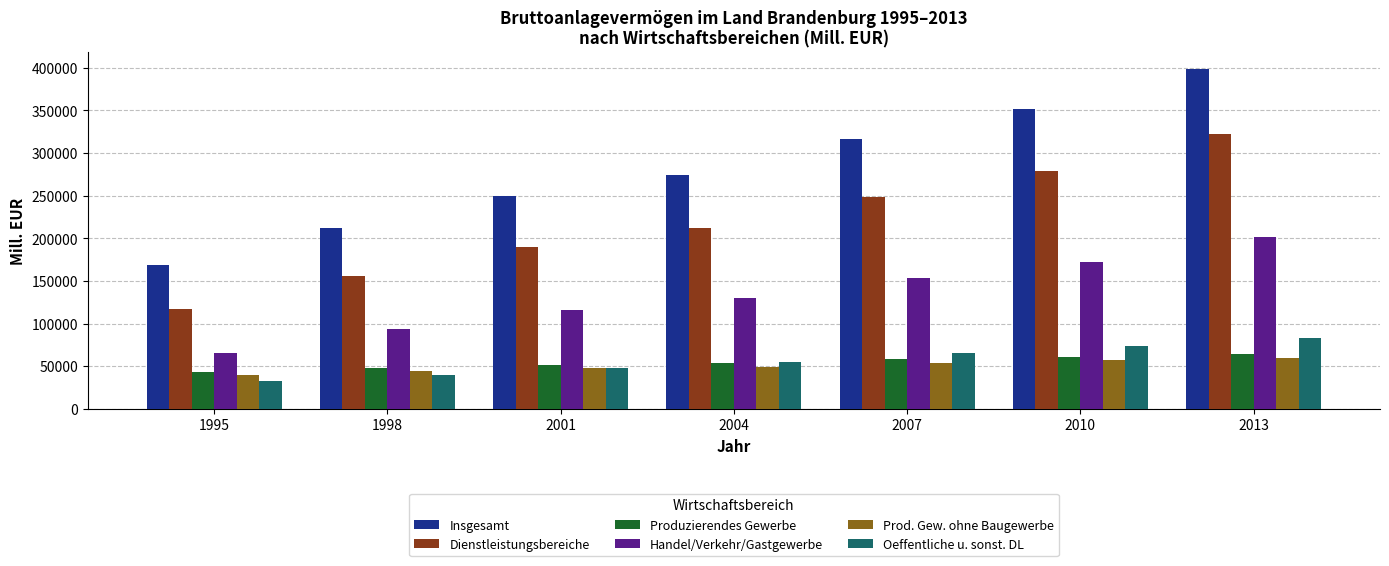

What is the average value of the Dienstleistungsbereiche series?

217669.5